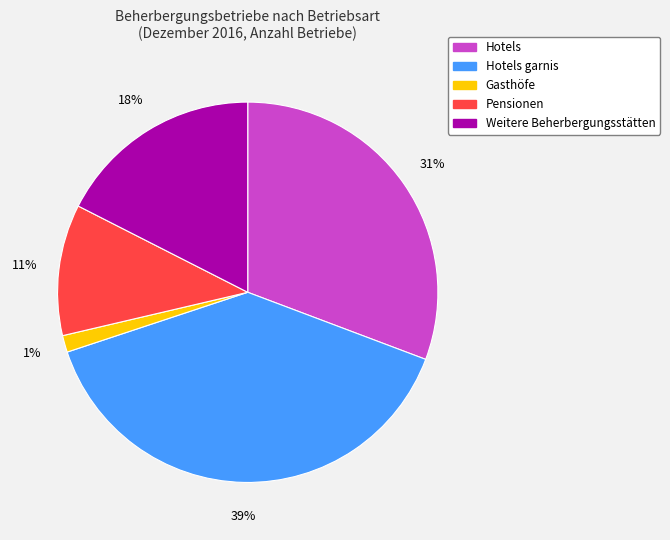

Is there any slice that represents more than half of the pie?

No